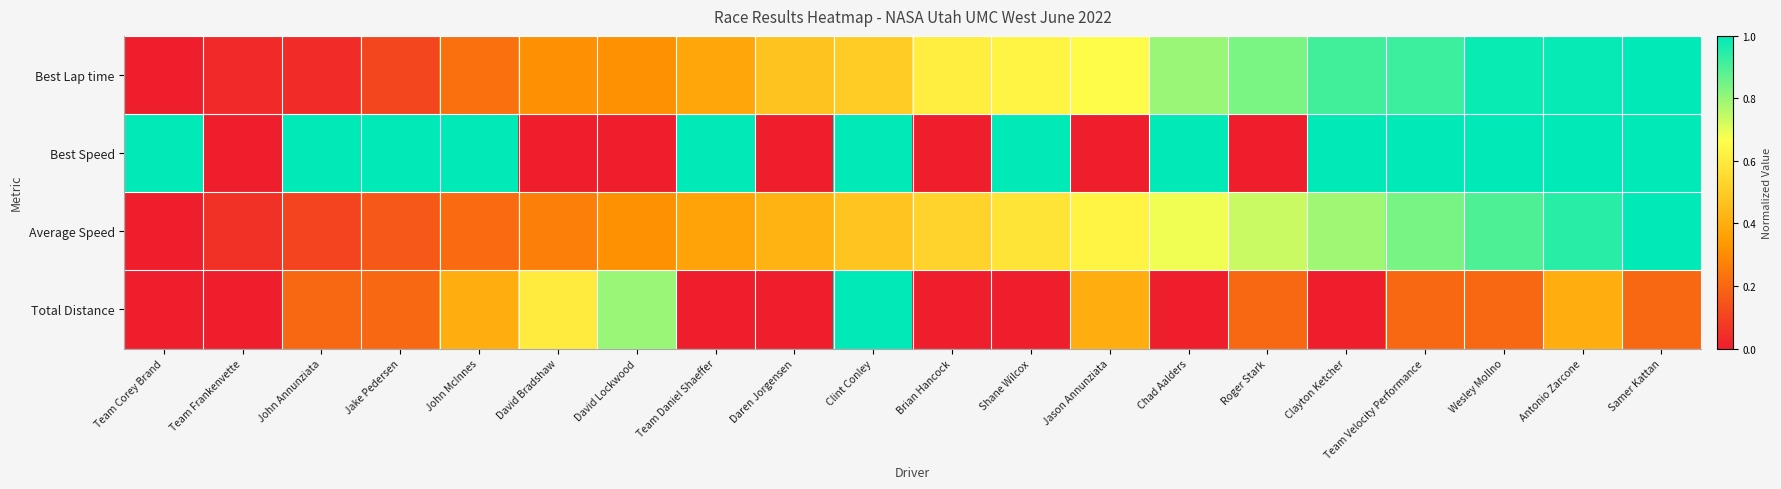

What is the total value across all series at Jason Annunziata?

1.7